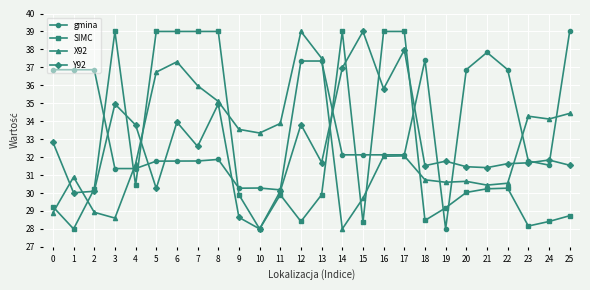

Which series ends up on top after the final intersection of Y92 and X92?

X92